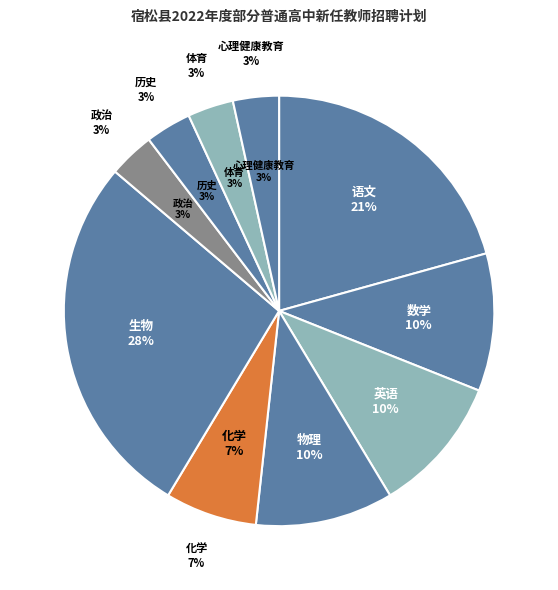

What percentage do 数学 and 生物 together represent?

37.9%